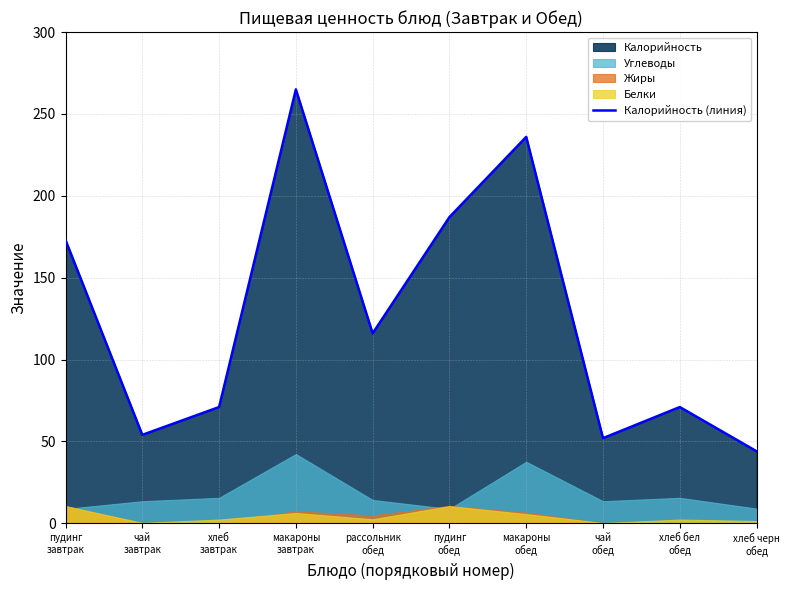

Count the number of values greater than 116.

4